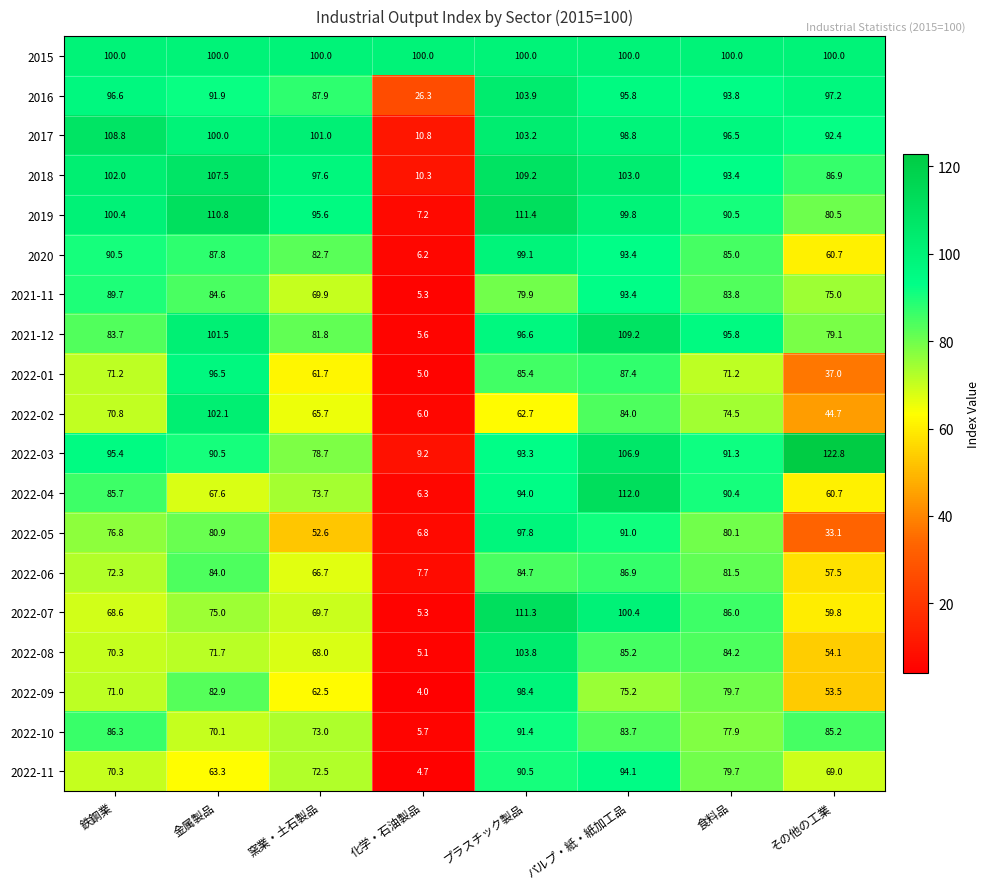

The value of 2020 at パルプ・紙・紙加工品 is 93.4. True or false?

True